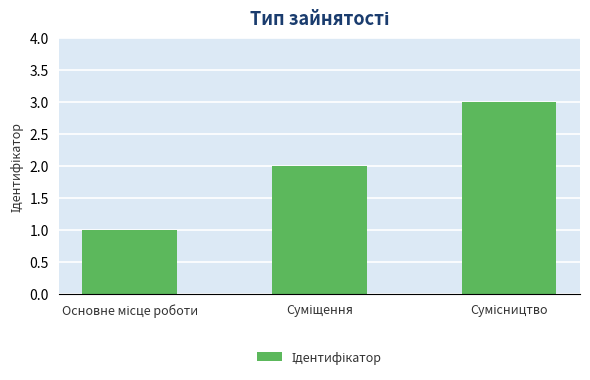

Does the chart contain any negative values?

No